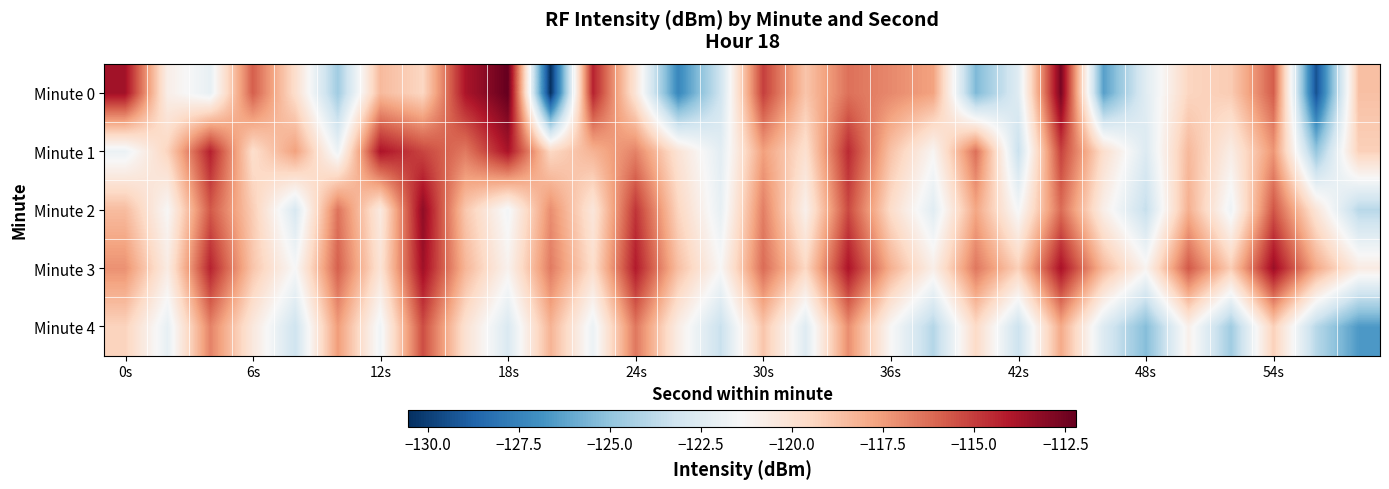

List the series in order of their overall mean, highest first.

Minute 3, Minute 1, Minute 2, Minute 0, Minute 4